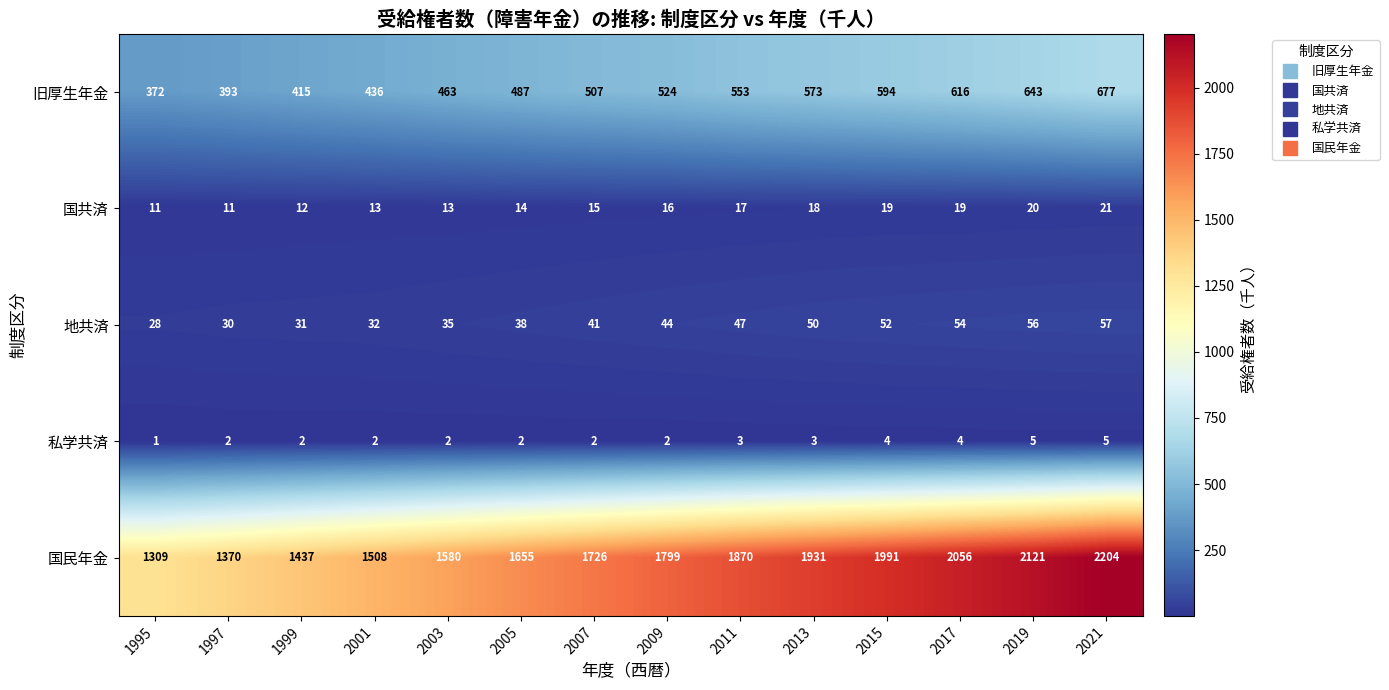

At which category does the chart reach its minimum across all series?

1995